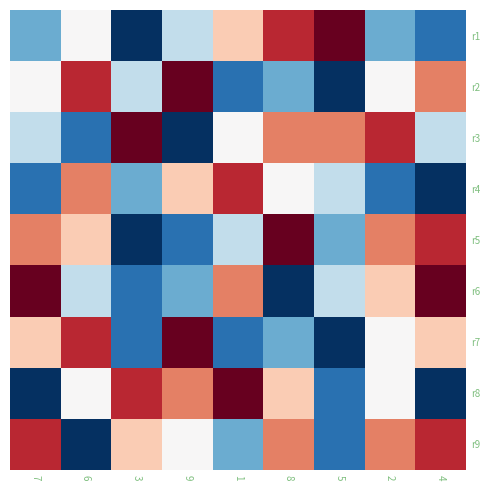

Count the number of data series in this chart.

9